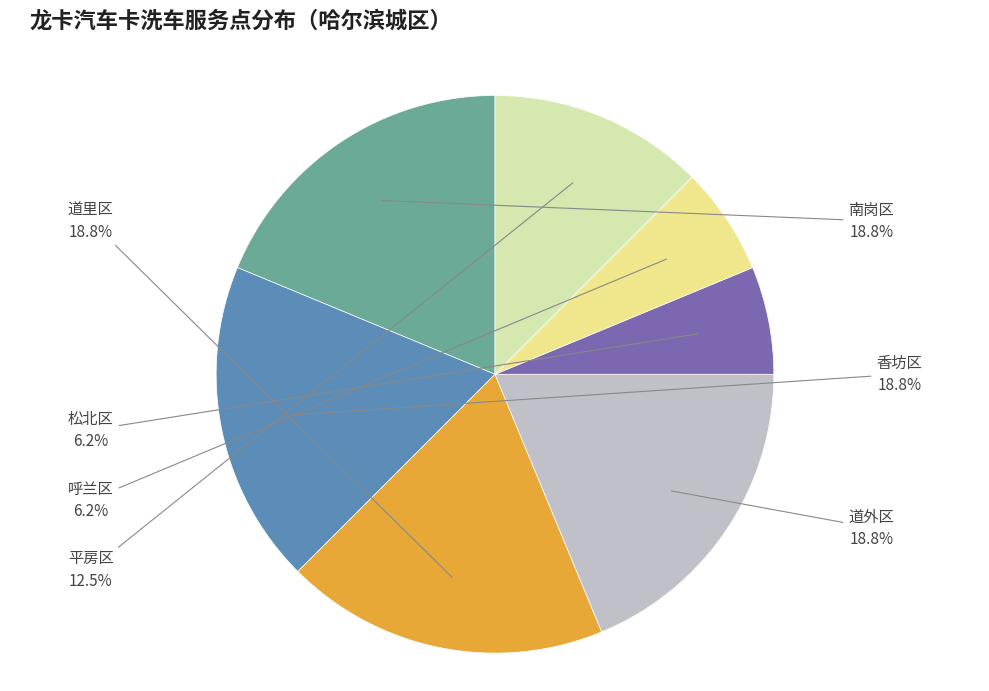

Is there any slice that represents more than half of the pie?

No